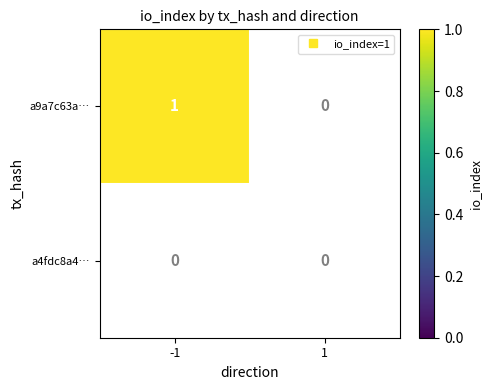

True or false: a9a7c63a22a5815812a6f423f83c1112da5f78b has a value of -1 at direction.

False